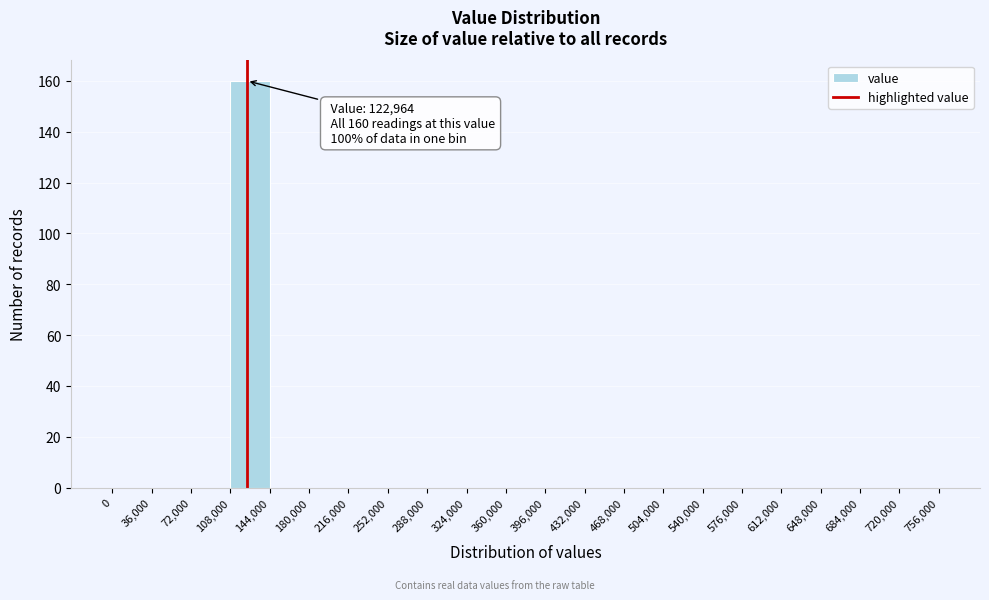

Which range on the x-axis has the tallest bar?

108,000 to 144,000